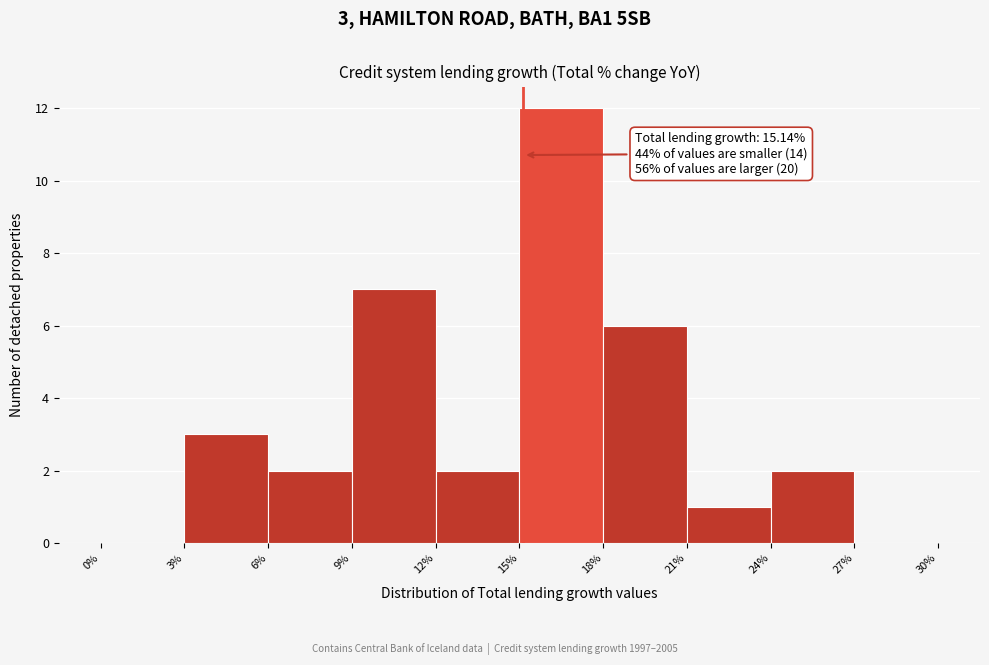

Over which range of the x-axis is the bar tallest?

15% to 18%